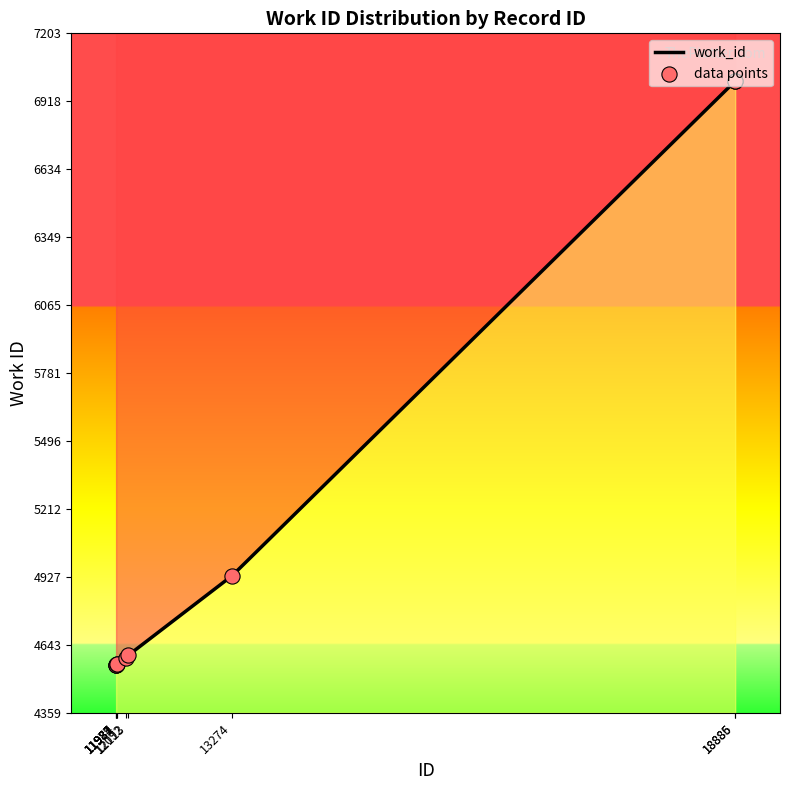

Approximately how many times larger is the value at 18885 compared to 13274?

1.4